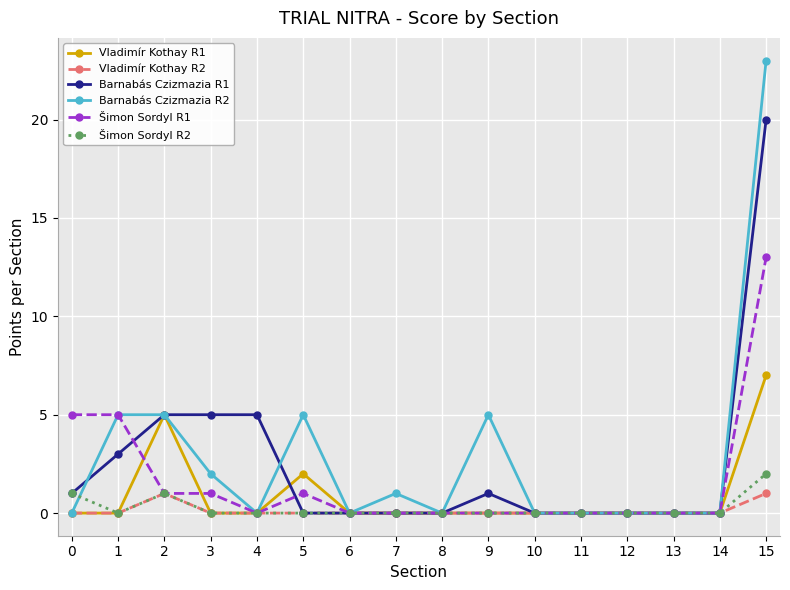

Reading right to left, extract all data points from this chart.

Vladimír Kothay R1: 15=7	14=0	13=0	12=0	11=0	10=0	9=0	8=0	7=0	6=0	5=2	4=0	3=0	2=5	1=0	0=0
Vladimír Kothay R2: 15=1	14=0	13=0	12=0	11=0	10=0	9=0	8=0	7=0	6=0	5=0	4=0	3=0	2=1	1=0	0=0
Barnabás Czizmazia R1: 15=20	14=0	13=0	12=0	11=0	10=0	9=1	8=0	7=0	6=0	5=0	4=5	3=5	2=5	1=3	0=1
Barnabás Czizmazia R2: 15=23	14=0	13=0	12=0	11=0	10=0	9=5	8=0	7=1	6=0	5=5	4=0	3=2	2=5	1=5	0=0
Šimon Sordyl R1: 15=13	14=0	13=0	12=0	11=0	10=0	9=0	8=0	7=0	6=0	5=1	4=0	3=1	2=1	1=5	0=5
Šimon Sordyl R2: 15=2	14=0	13=0	12=0	11=0	10=0	9=0	8=0	7=0	6=0	5=0	4=0	3=0	2=1	1=0	0=1